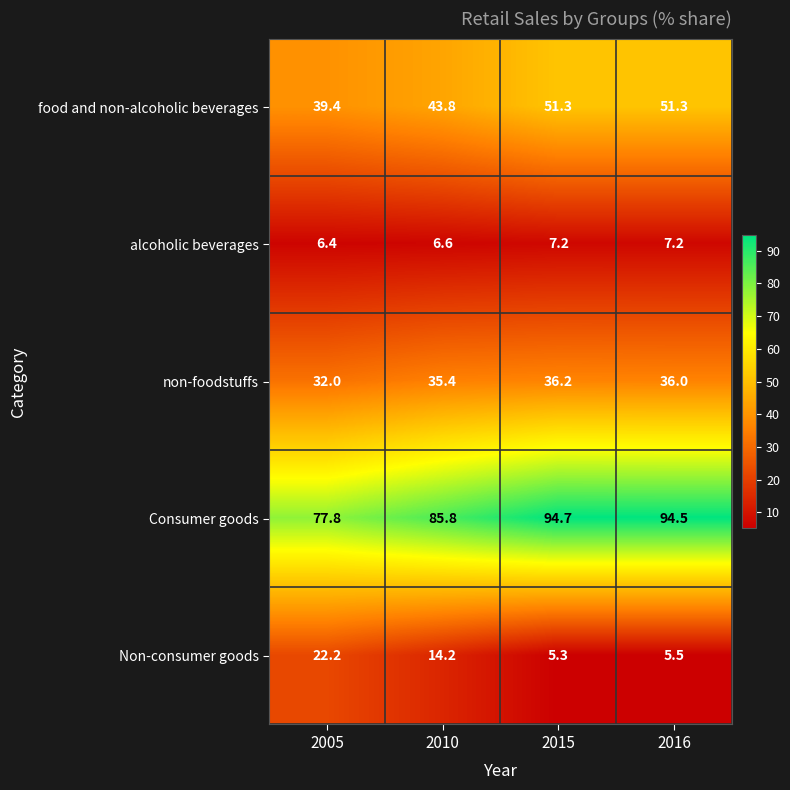

True or false: food and non-alcoholic beverages has a value of 22.3 at 2005.

False